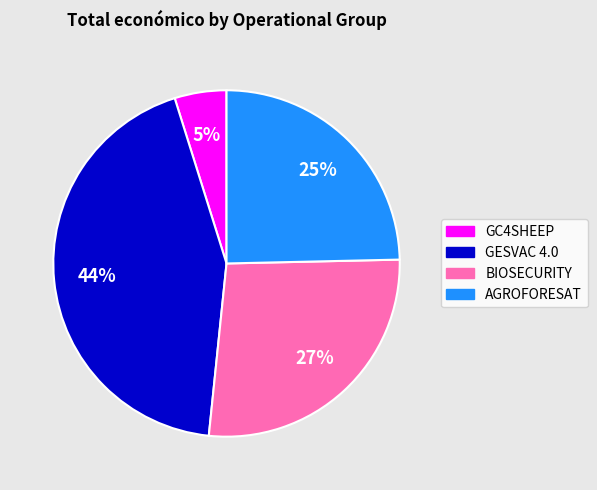

Is there a majority slice in this chart?

No